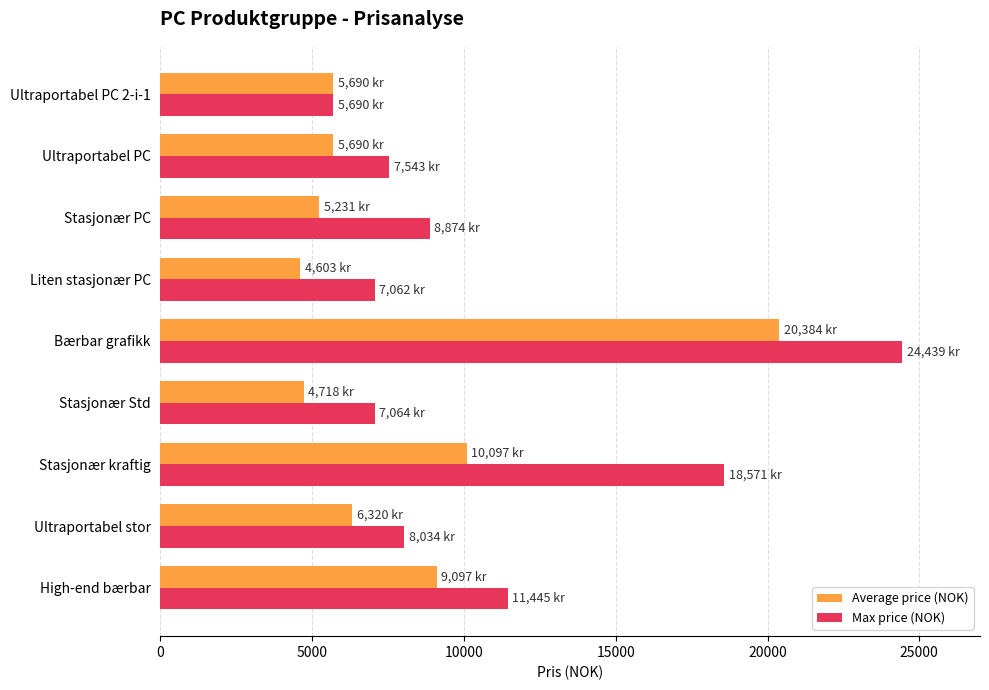

At how many categories does at least one series exceed 8662?

4